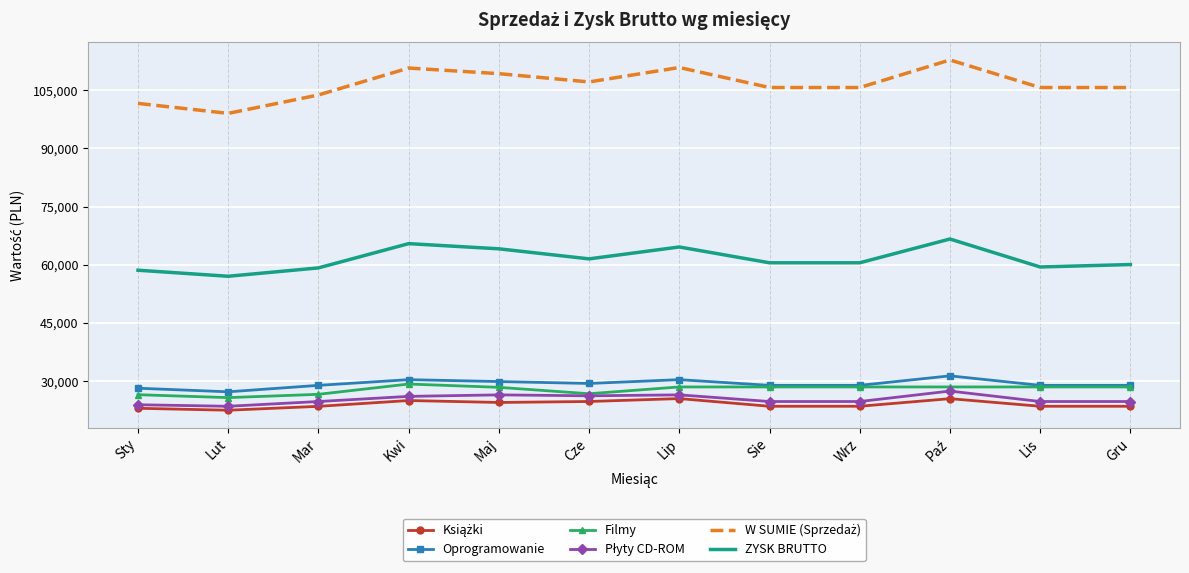

What is the total value across all series at Sie?

271851.0